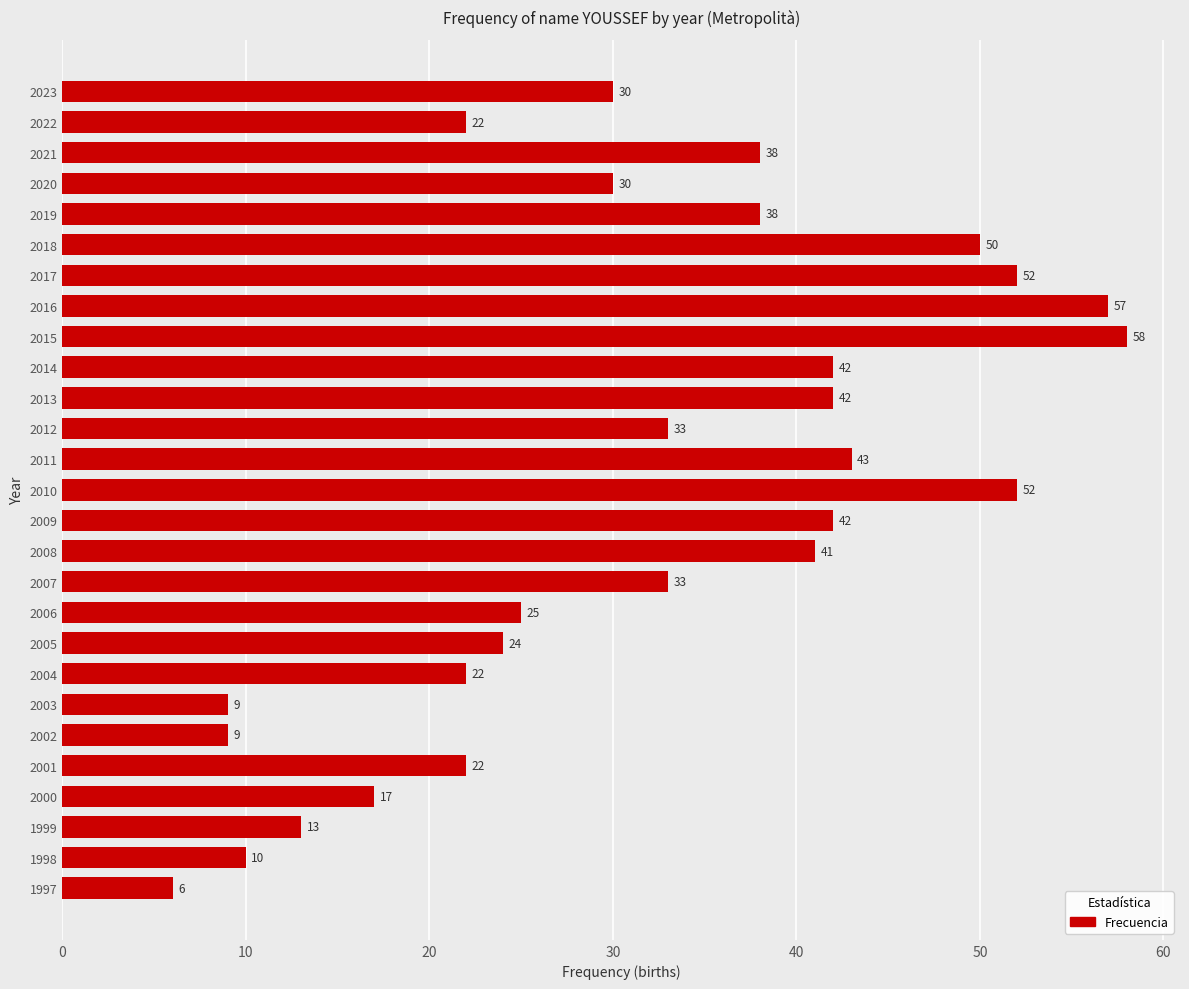

What is the change in value from 2008 to 2006?

-16